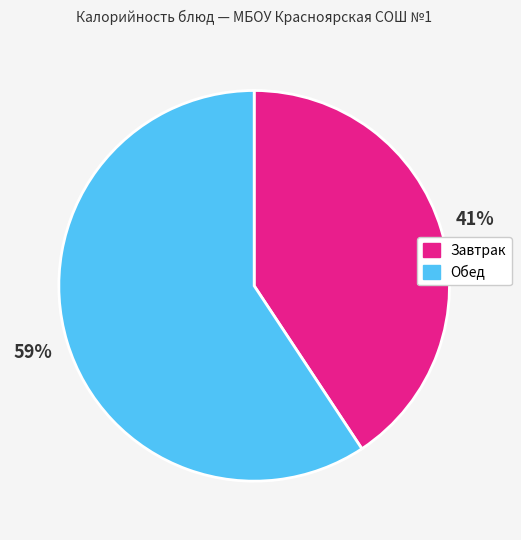

To the nearest percent, what is the average slice percentage?

50%